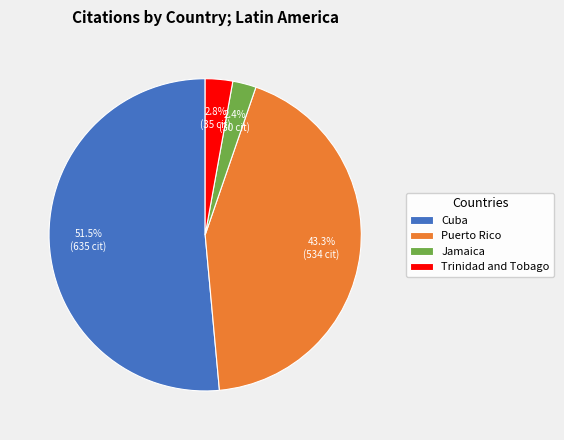

Approximately how many times larger is the value at Trinidad and Tobago compared to Jamaica?

1.2